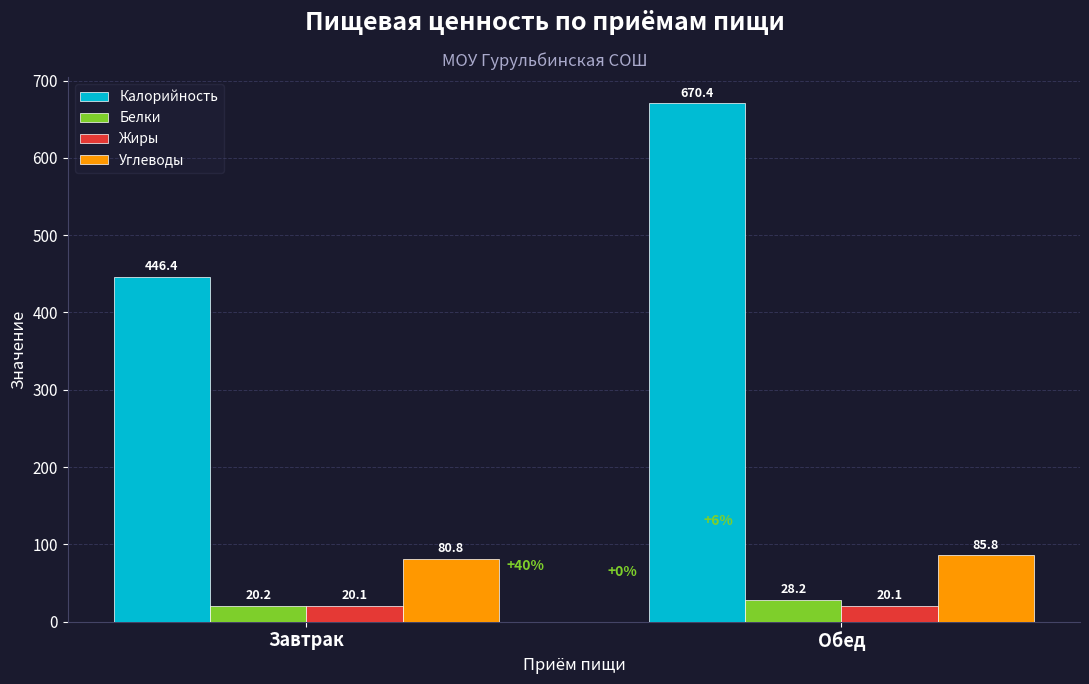

How many bars are there in total?

8